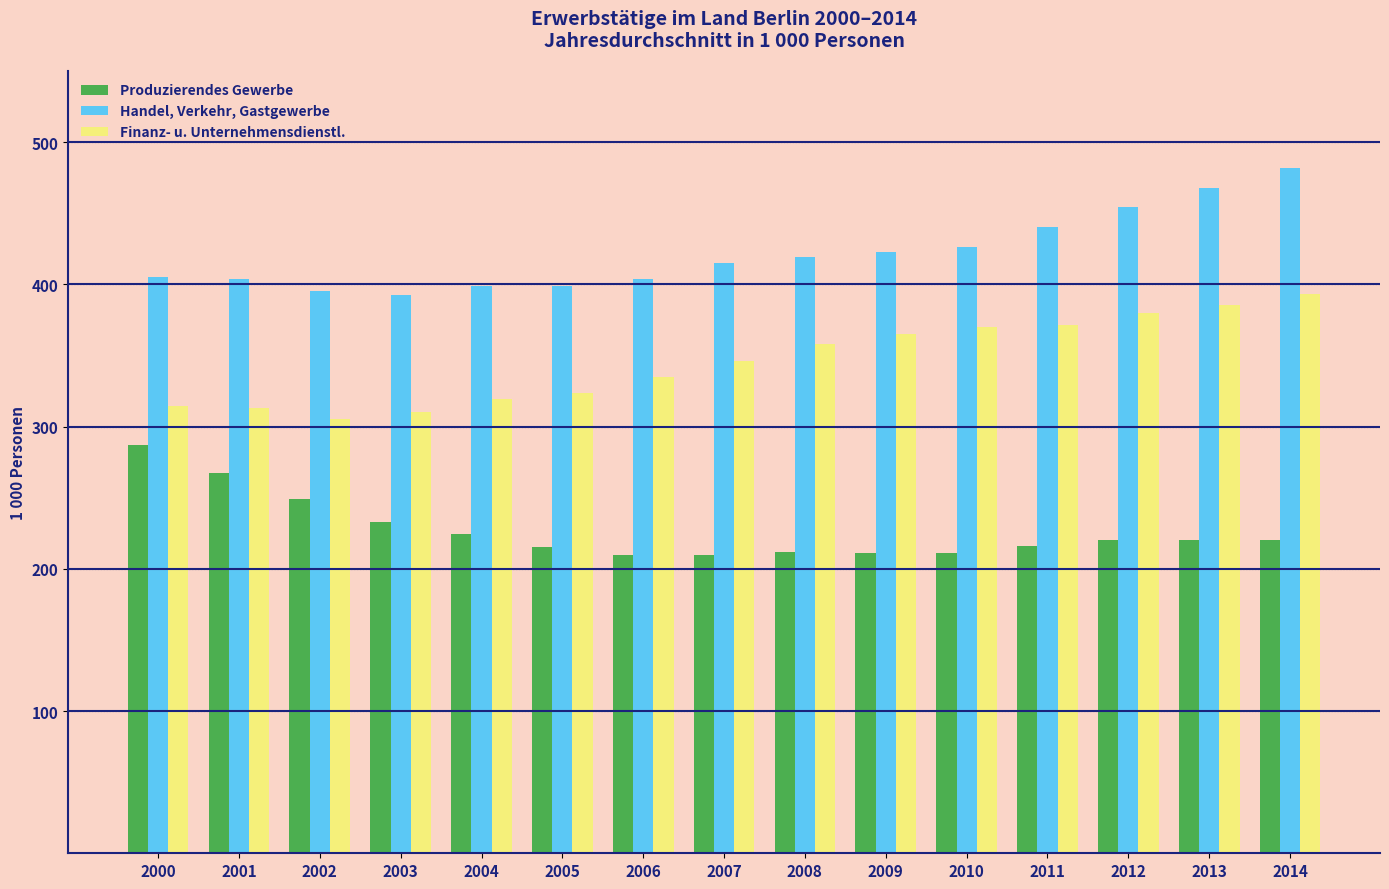

Read the Produzierendes Gewerbe value at 2010.

211.0